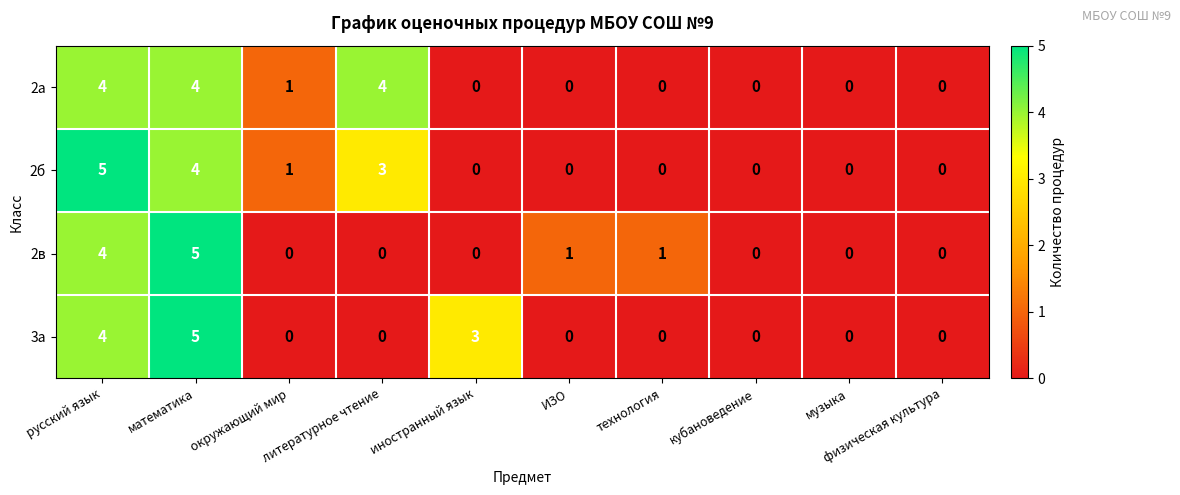

Count the 2в values in the range 0 to 1.

8